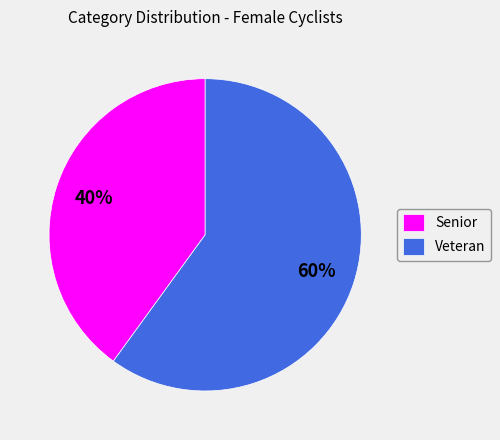

To the nearest percent, what is the difference between the largest and smallest slice percentages?

20%